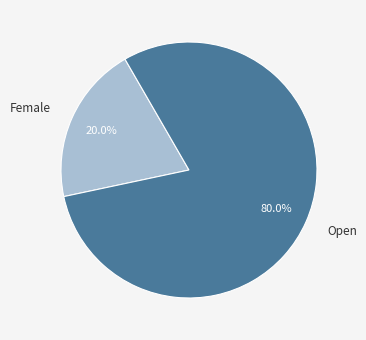

What is the smallest slice in the pie chart?

Female